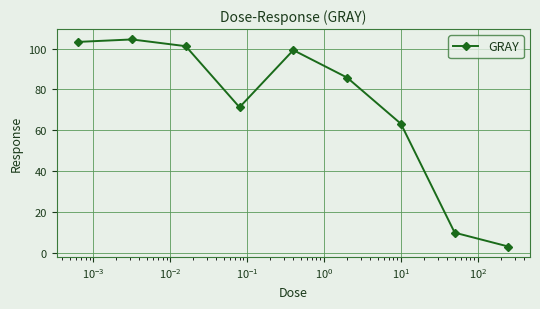

What is the minimum value shown in the chart?

3.0